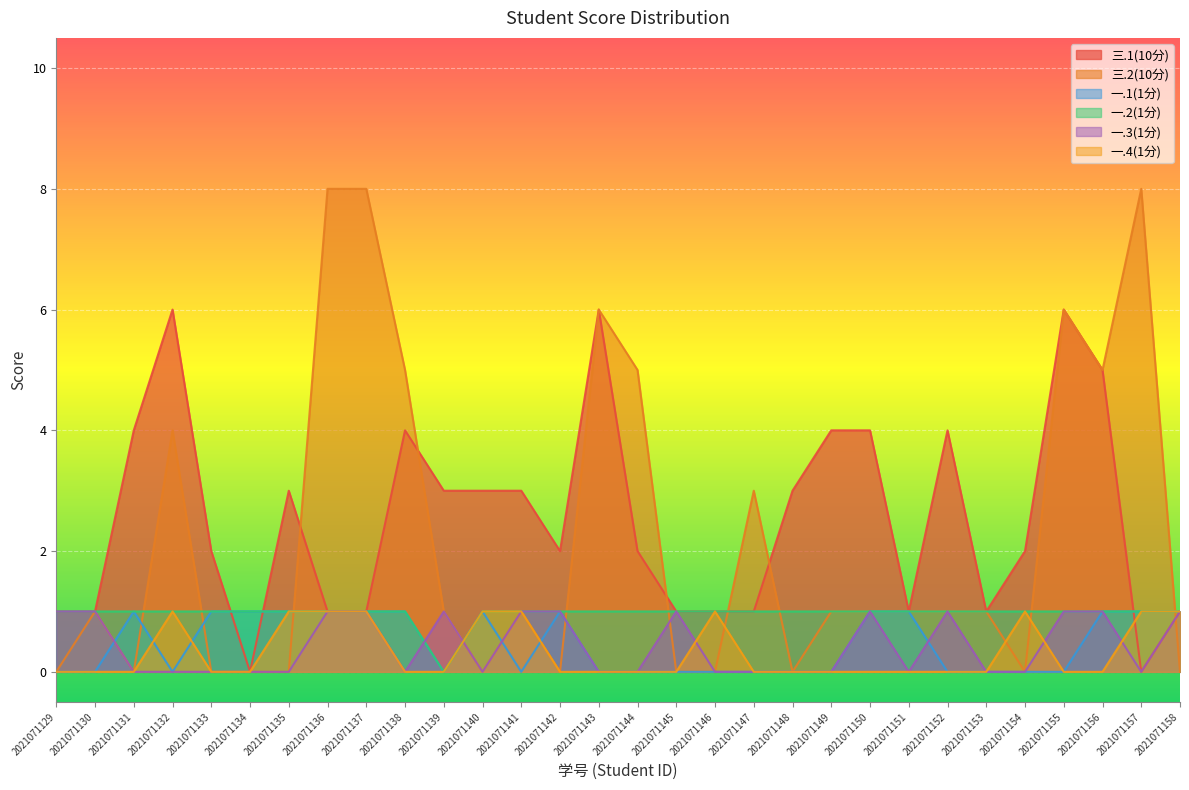

What is the total value across all series at 2021071149?

6